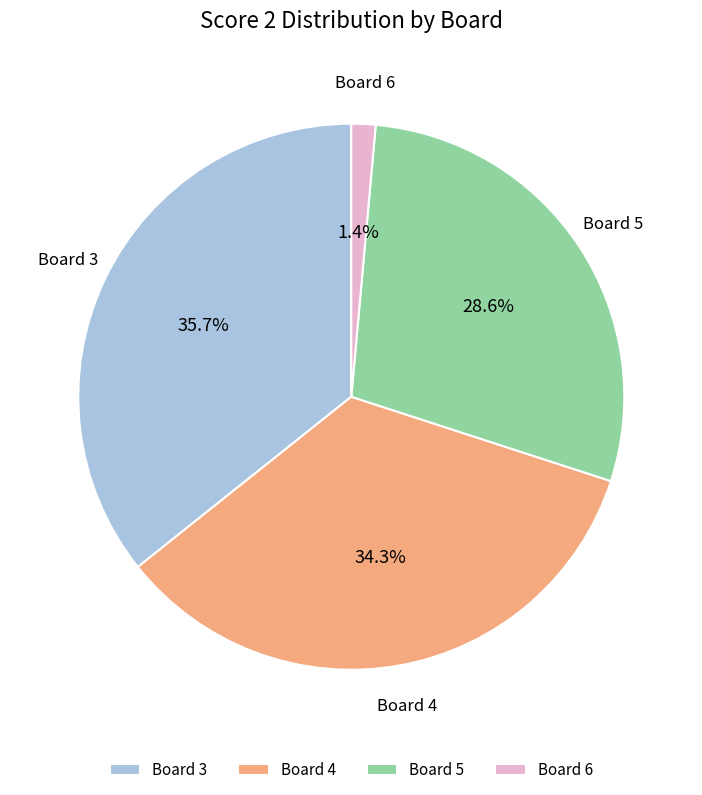

Is there a majority slice in this chart?

No